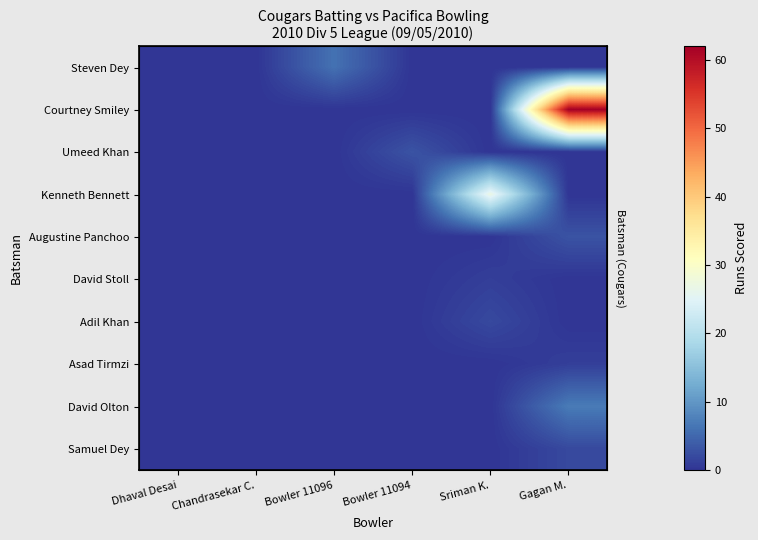

At which label is Adil Khan closest to 1?

Dhaval Desai